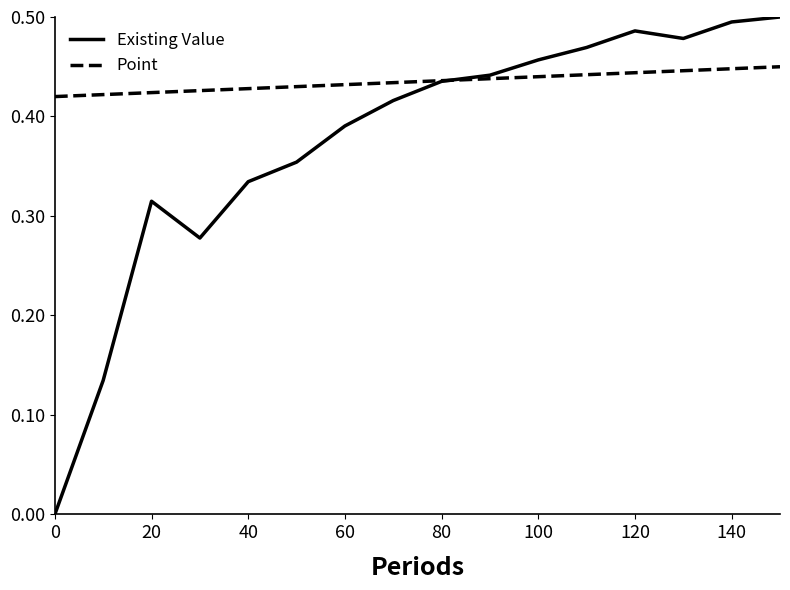

Which series has the largest total across all categories?

Point